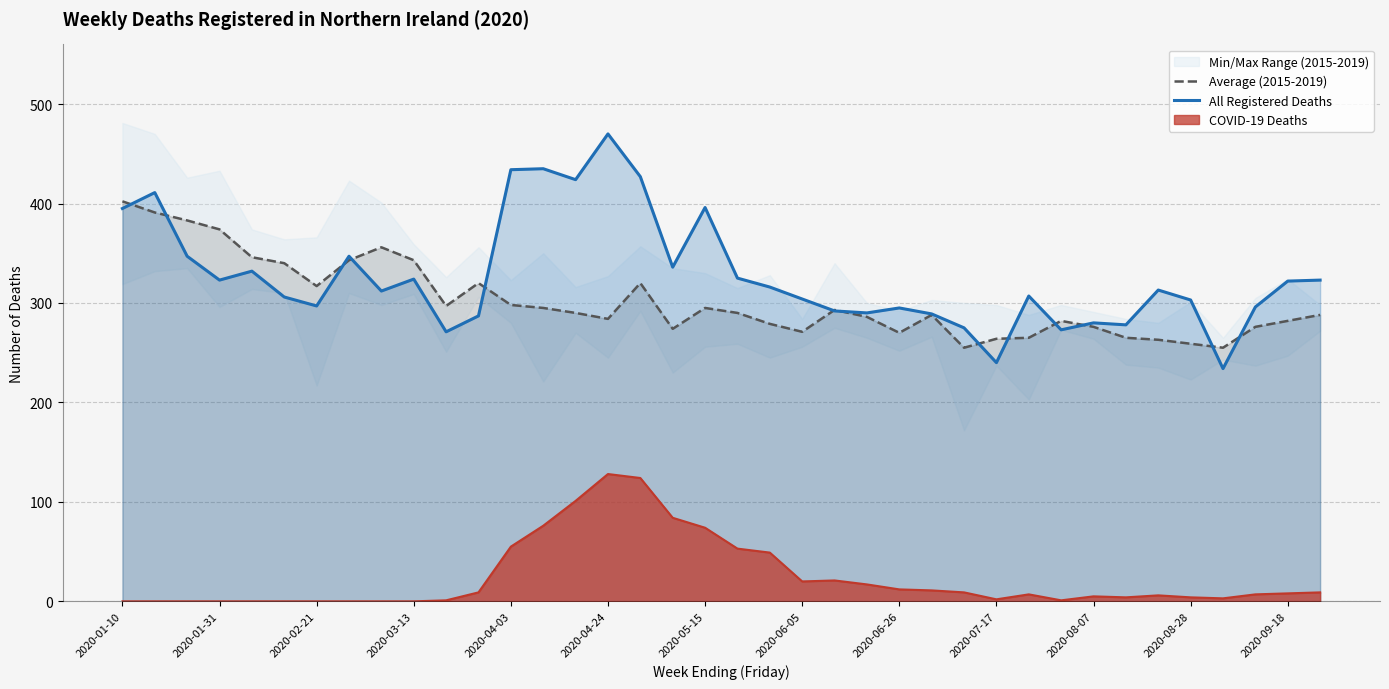

Is it true that All Registered Deaths equals 234.0 at 34?

True